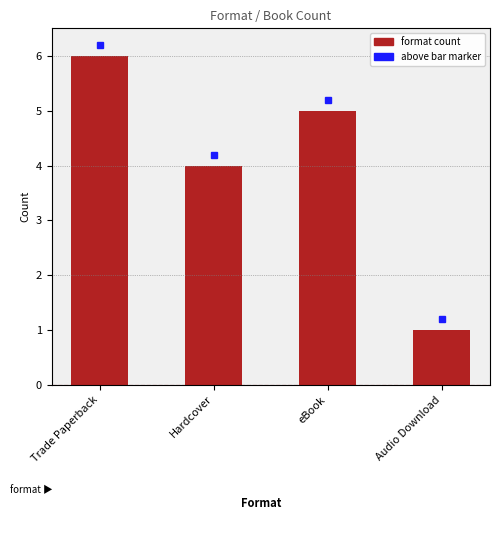

Is it true that the value at Hardcover is 4?

True